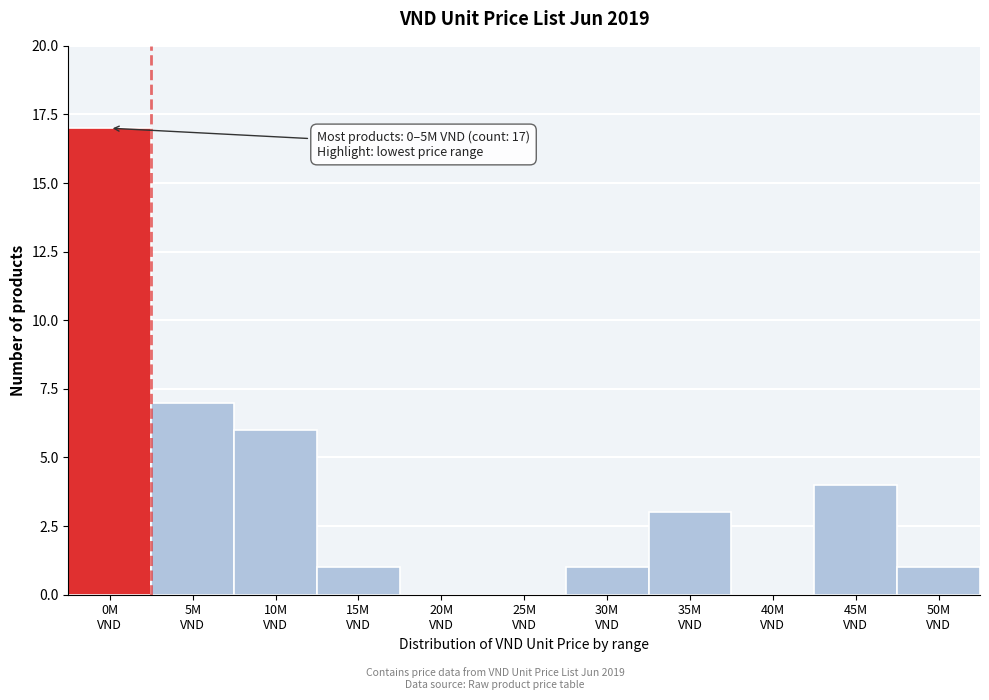

What is the maximum value shown in the chart?

17